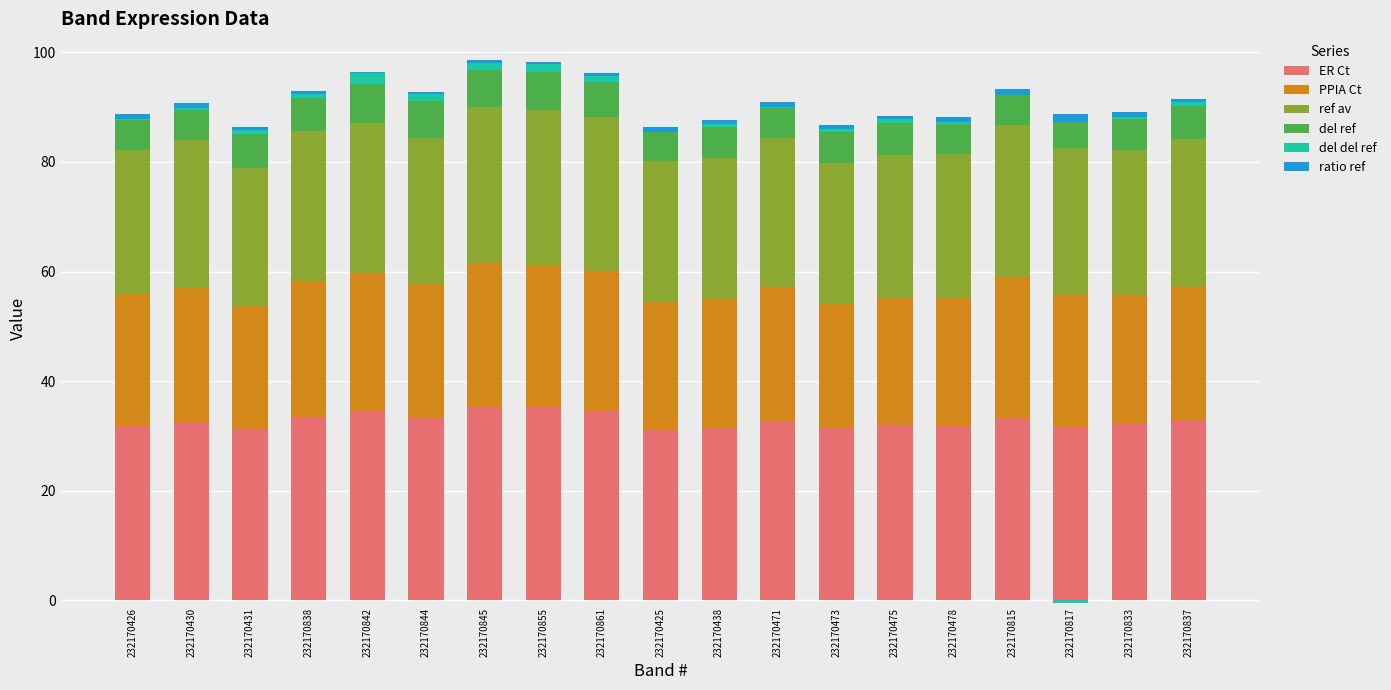

Which has a higher value, 232170861 or 232170426?

232170861